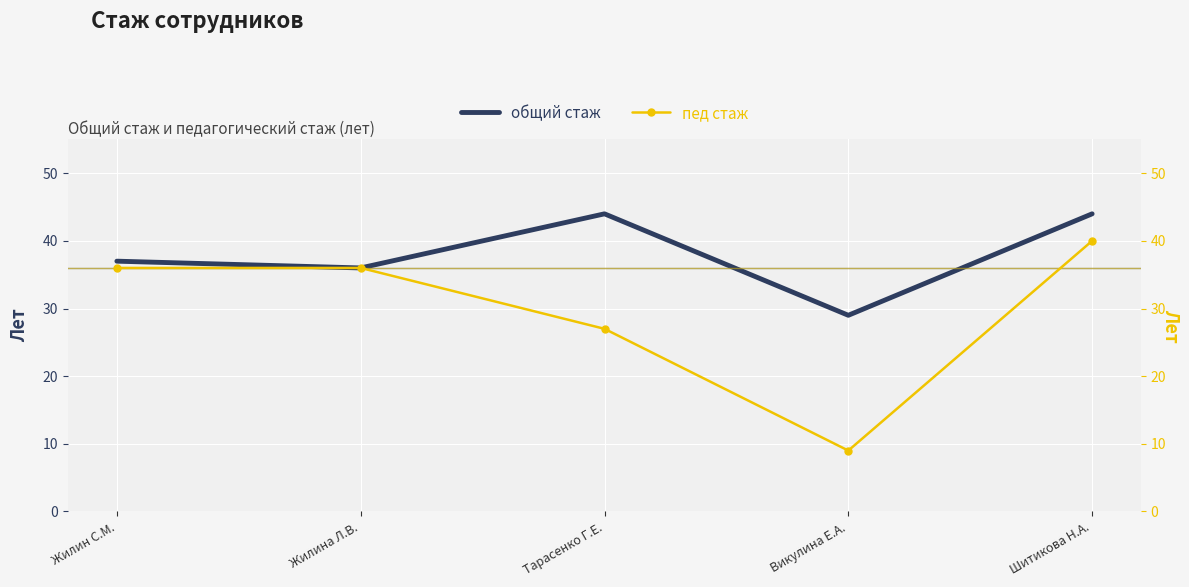

Where does the общий стаж series first go above 37?

Тарасенко Г.Е.